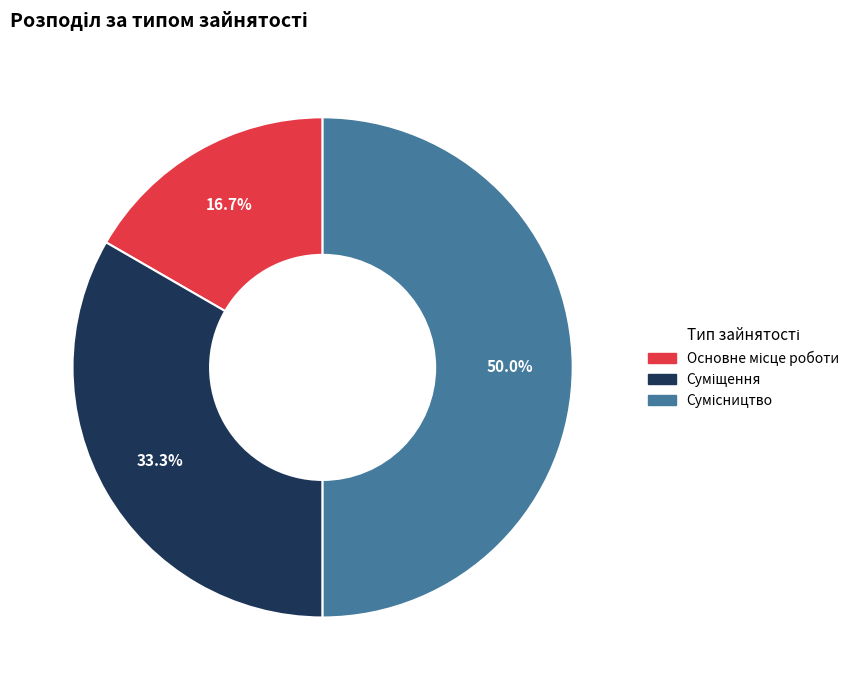

Is Суміщення the majority of the pie?

No